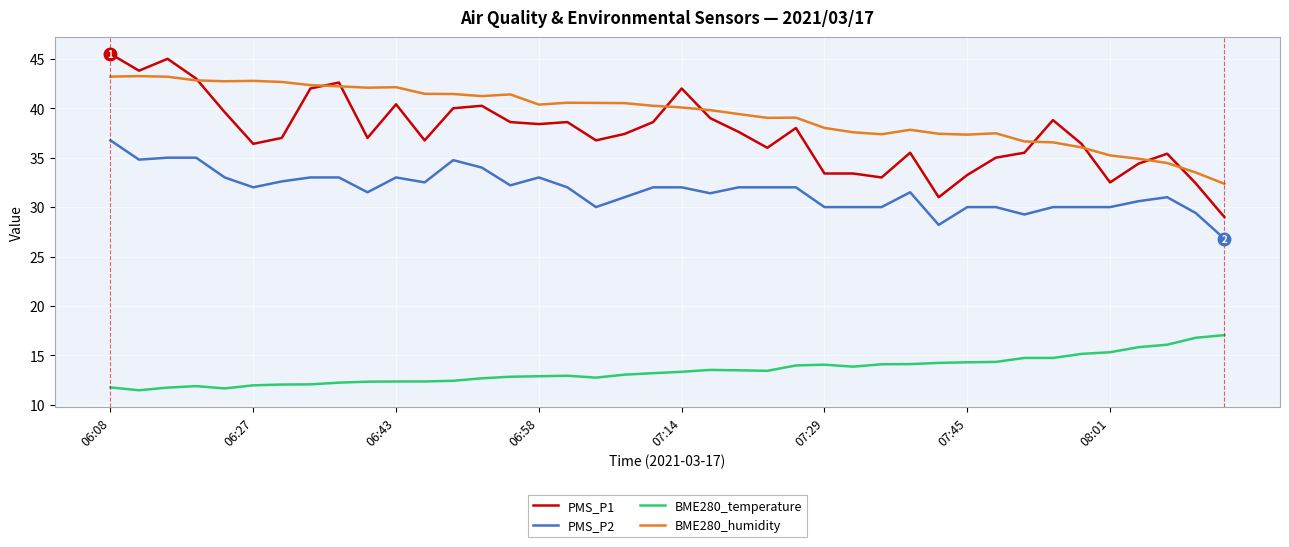

Which series has the largest range (max minus min)?

PMS_P1